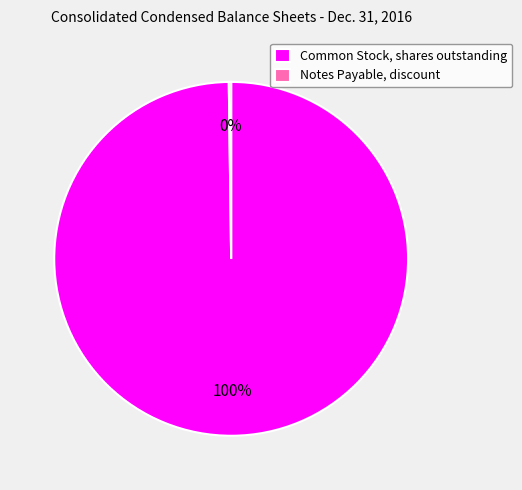

To the nearest percent, what portion does Common Stock, shares outstanding represent?

100%